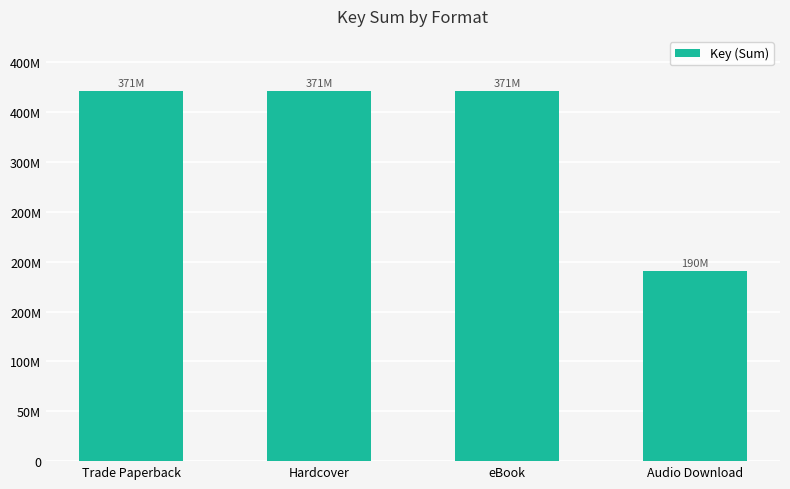

Which category has the lowest value across all series?

Audio Download